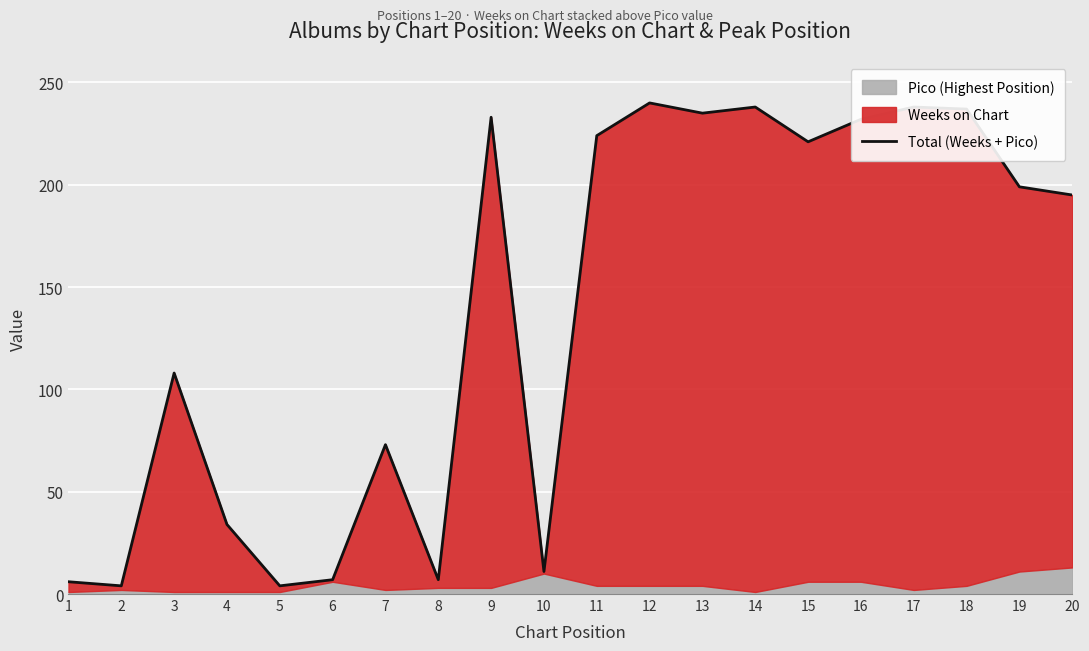

Where is the first local minimum?

2